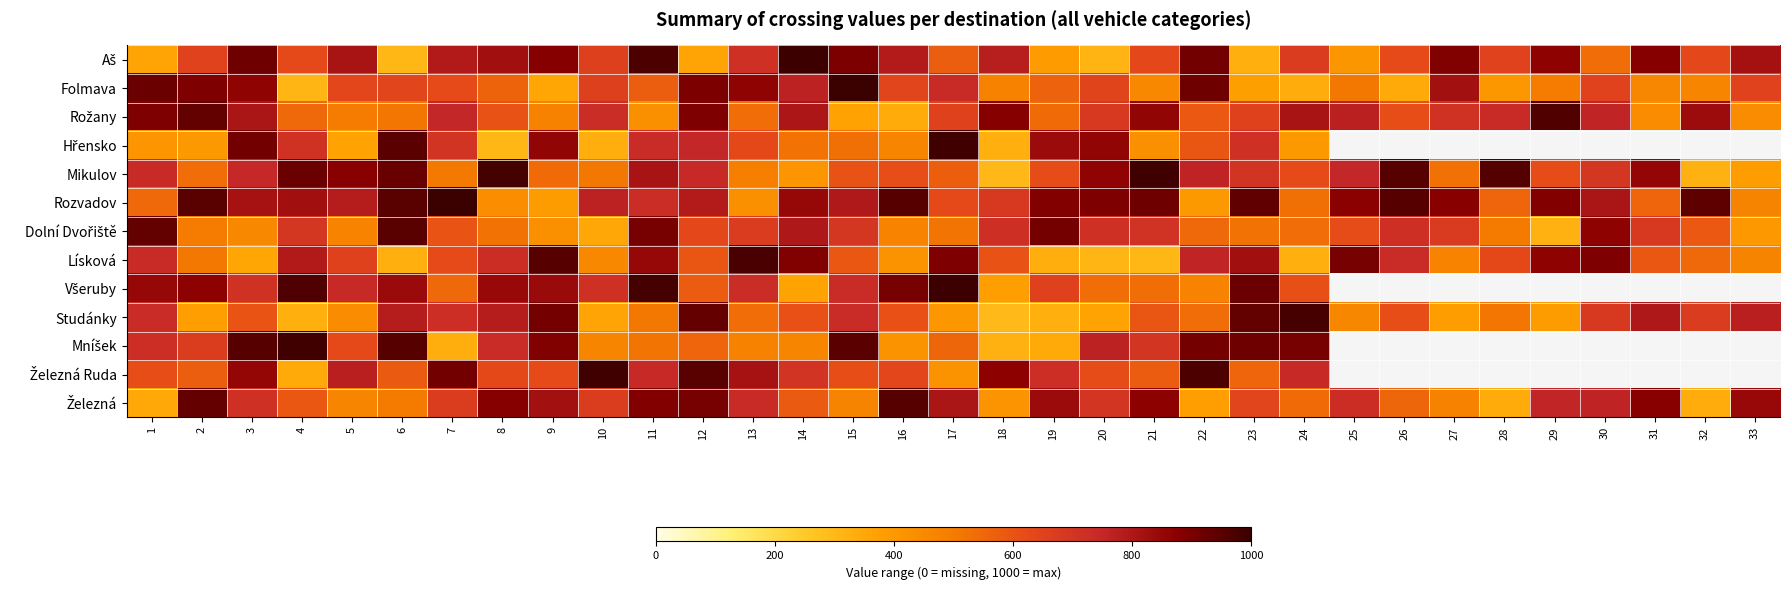

At how many categories does at least one series exceed 410?

33